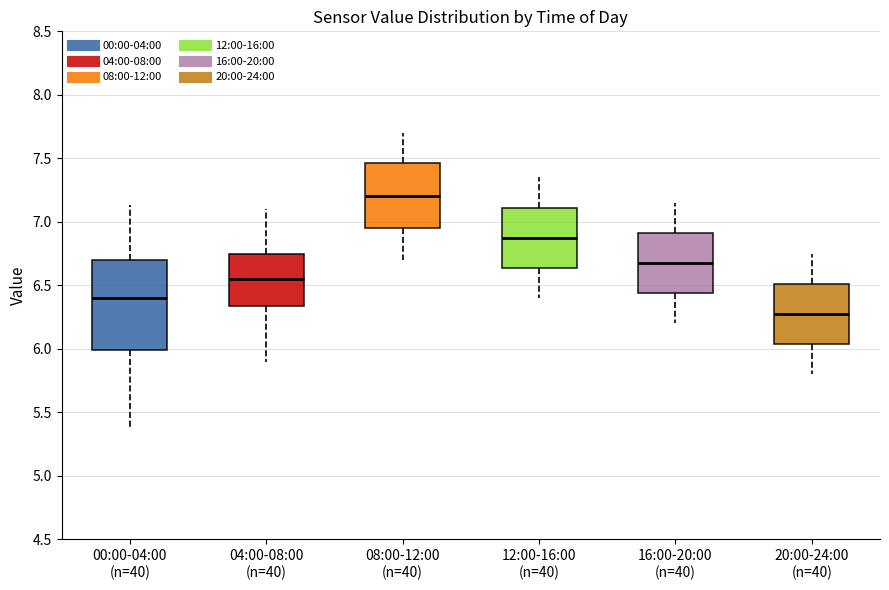

Reading left to right, transcribe this box plot: for each box, give where its median line is, the range the box spans, and where its two whiskers end, as read against the y-axis. The values are not printed on the chart, so give them approximately, as read against the axis.

00:00-04:00 (n=40): median 6.40, box 6.00 to 6.70, whiskers 5.35 to 7.15
04:00-08:00 (n=40): median 6.55, box 6.35 to 6.75, whiskers 5.90 to 7.10
08:00-12:00 (n=40): median 7.20, box 6.95 to 7.45, whiskers 6.70 to 7.70
12:00-16:00 (n=40): median 6.90, box 6.65 to 7.10, whiskers 6.40 to 7.35
16:00-20:00 (n=40): median 6.70, box 6.45 to 6.90, whiskers 6.20 to 7.15
20:00-24:00 (n=40): median 6.30, box 6.05 to 6.50, whiskers 5.80 to 6.75